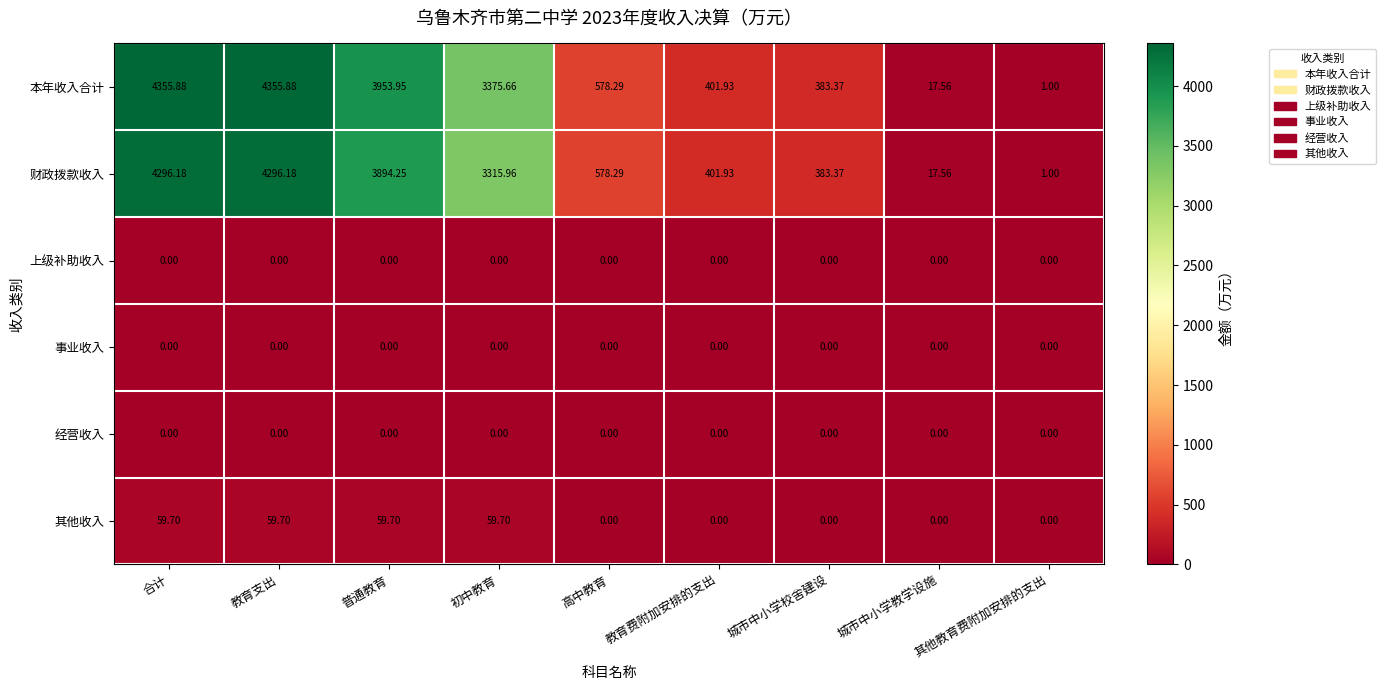

Which series changed the most between 合计 and 高中教育?

本年收入合计